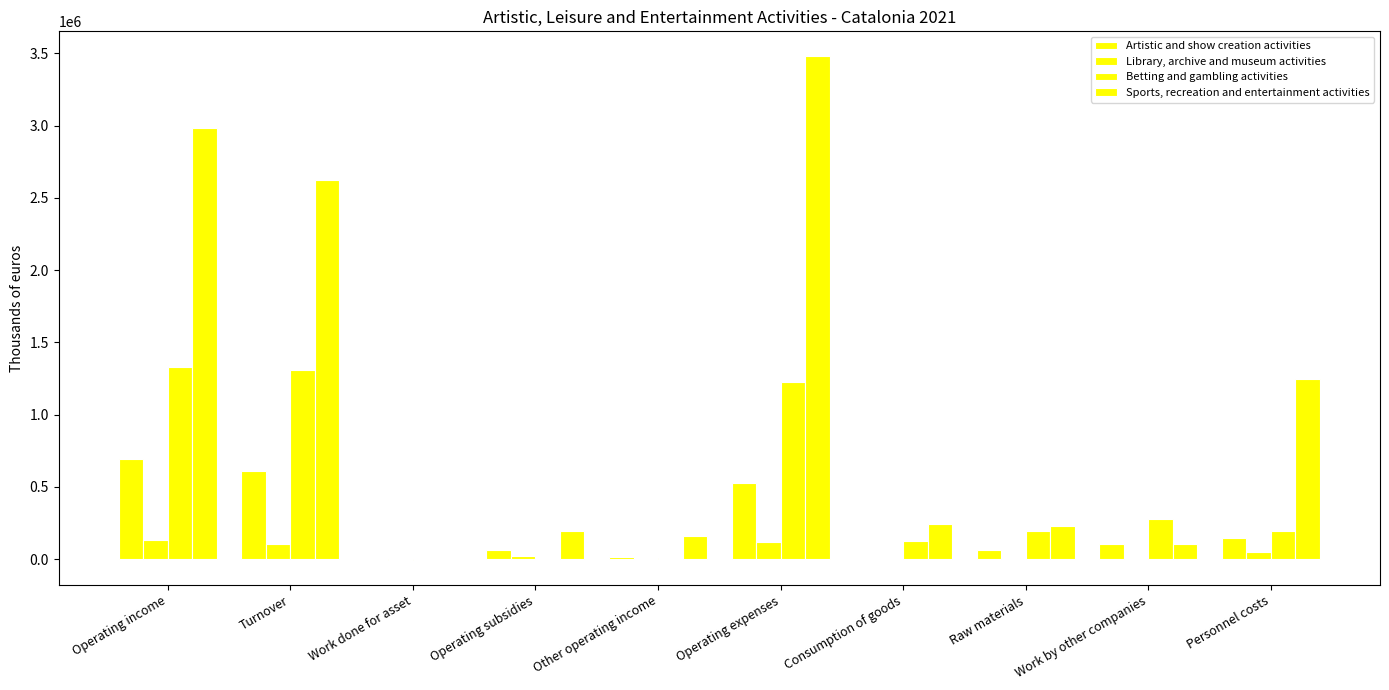

What is the minimum value shown in the chart?

-3836